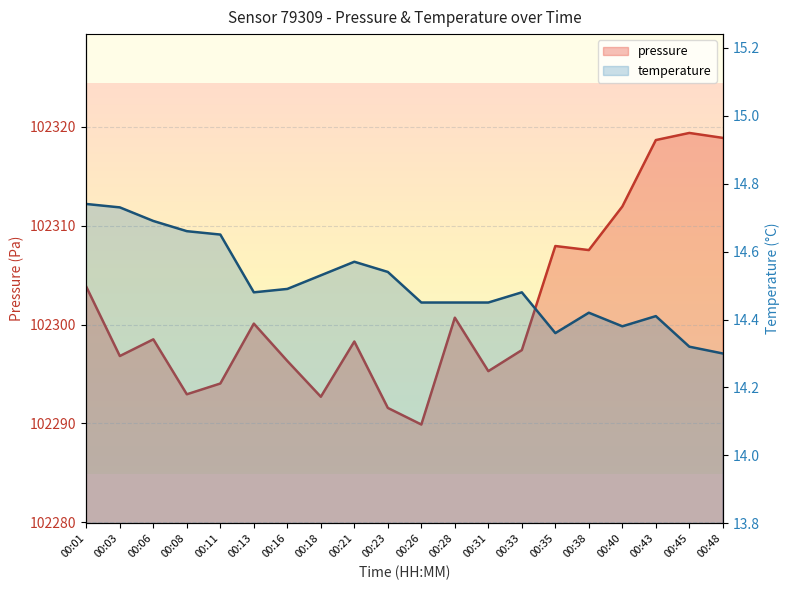

Does the chart display data point markers on the line(s)?

No